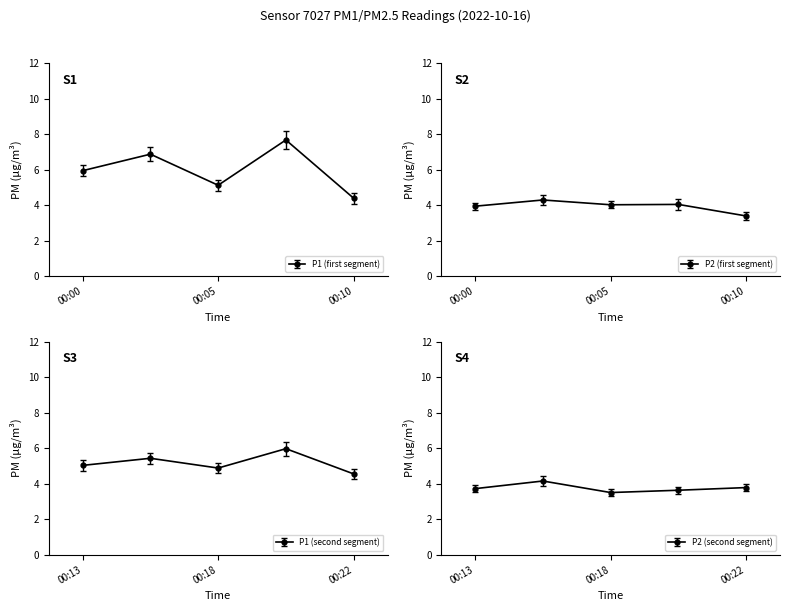

The P1 series shows 6.0 at 00:00. True or false?

True